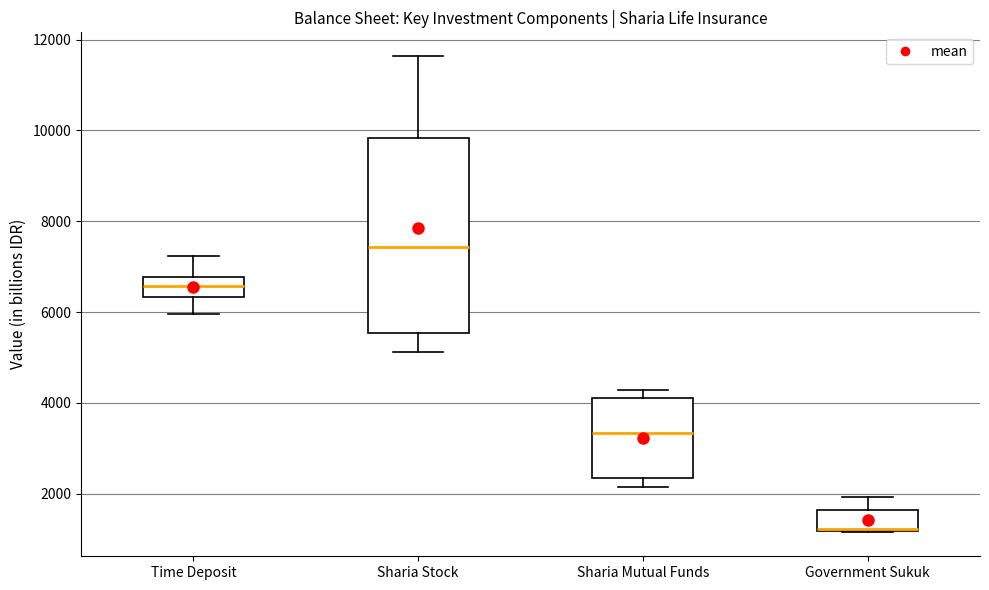

Which box has the lowest median line?

Government Sukuk